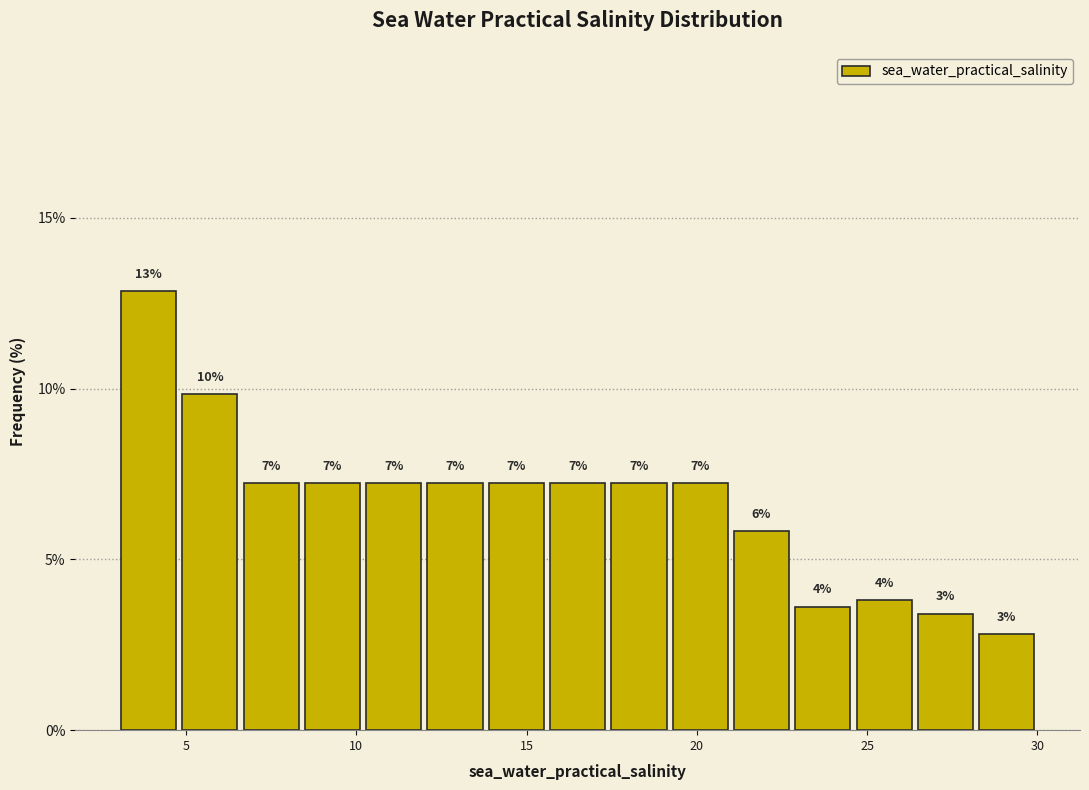

Around what value on the x-axis is the tallest bar? Give the approximate position of its centre, as read against the axis.

4.0